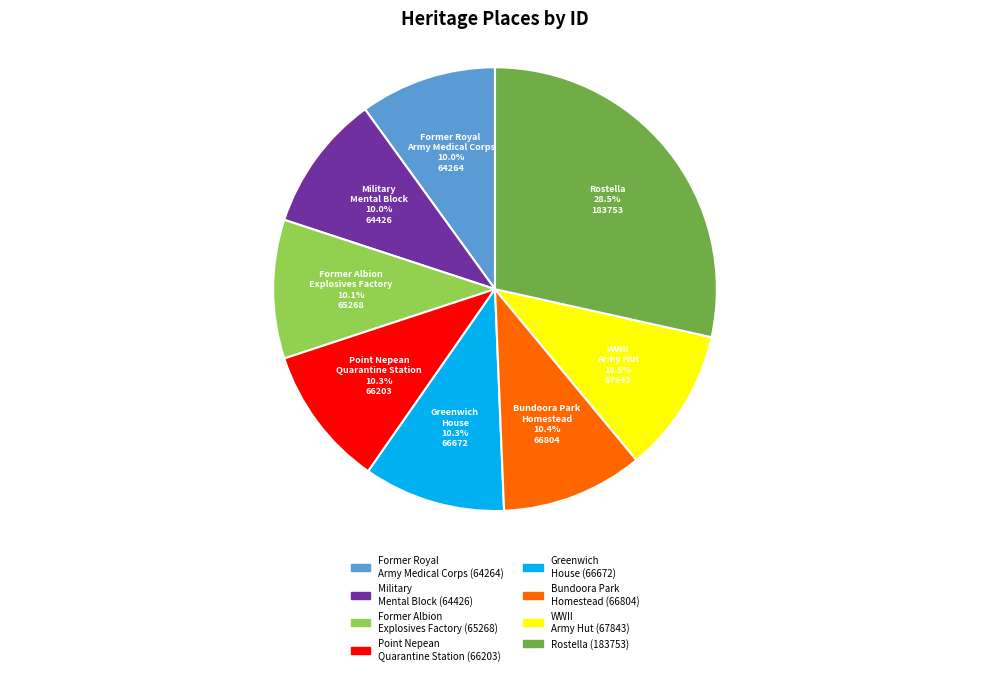

Is there a majority slice in this chart?

No